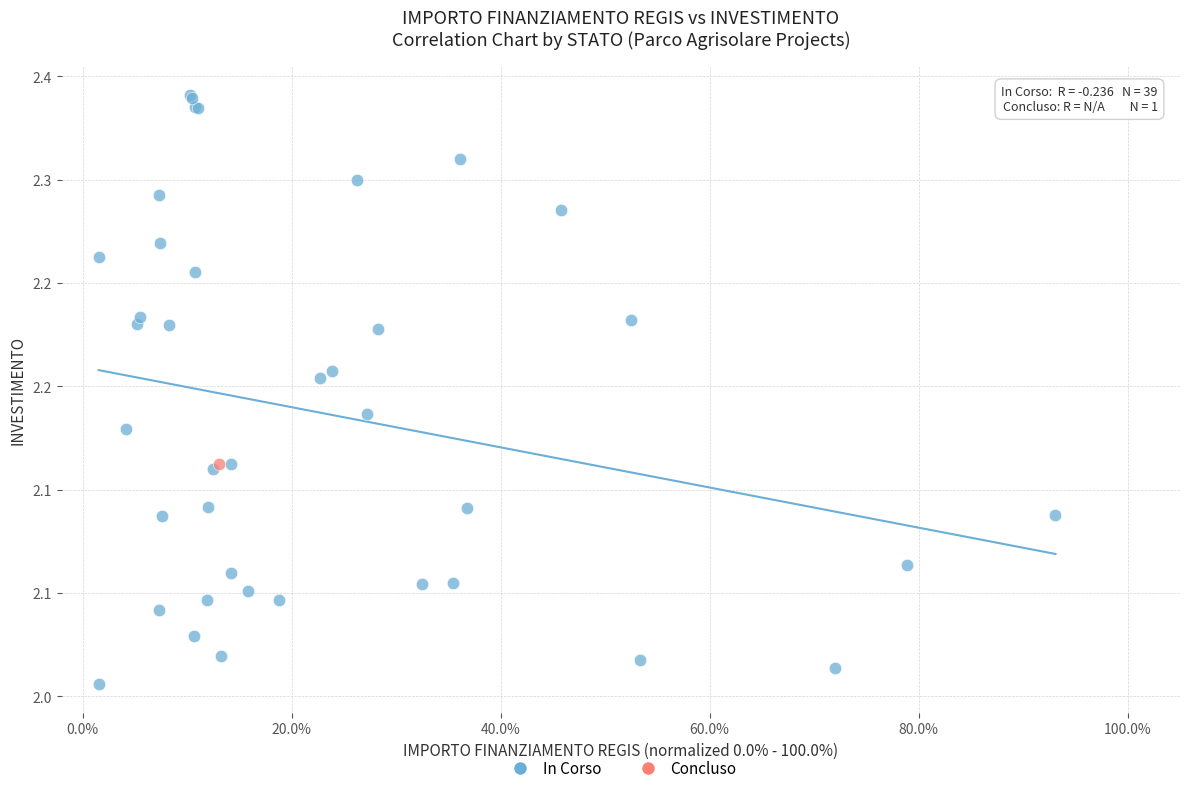

What are all the series names shown in the legend?

In Corso, Concluso